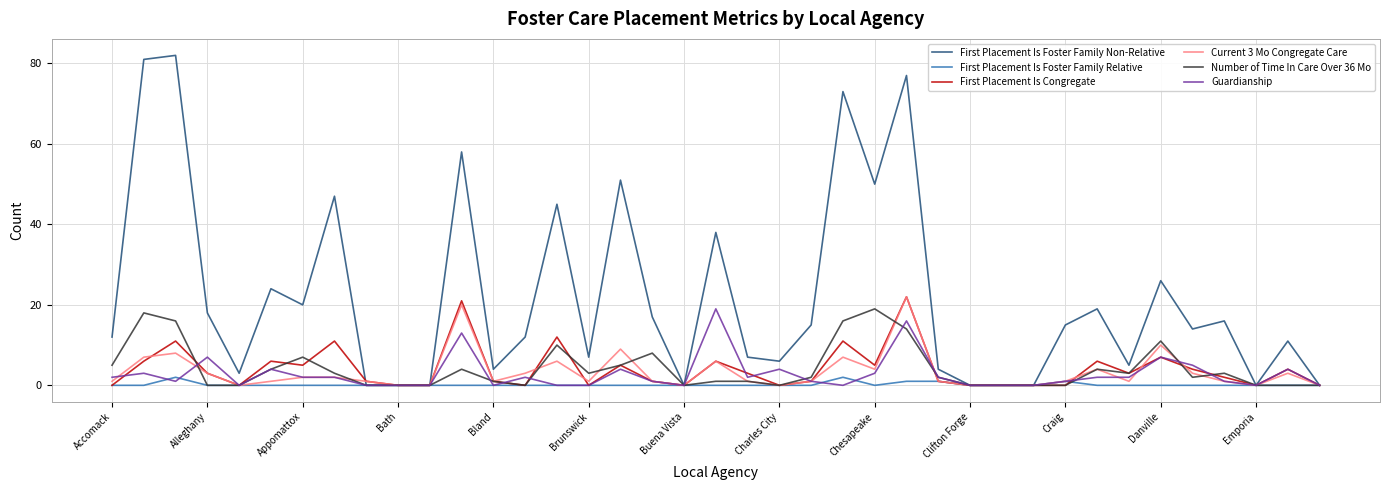

Which series has the largest total across all categories?

First Placement Is Foster Family Non-Relative